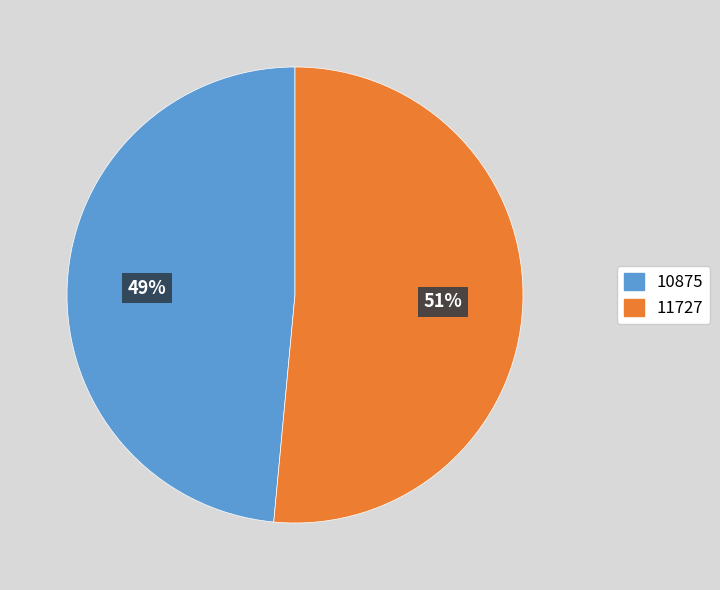

Which has a higher value, 11727 or 10875?

11727